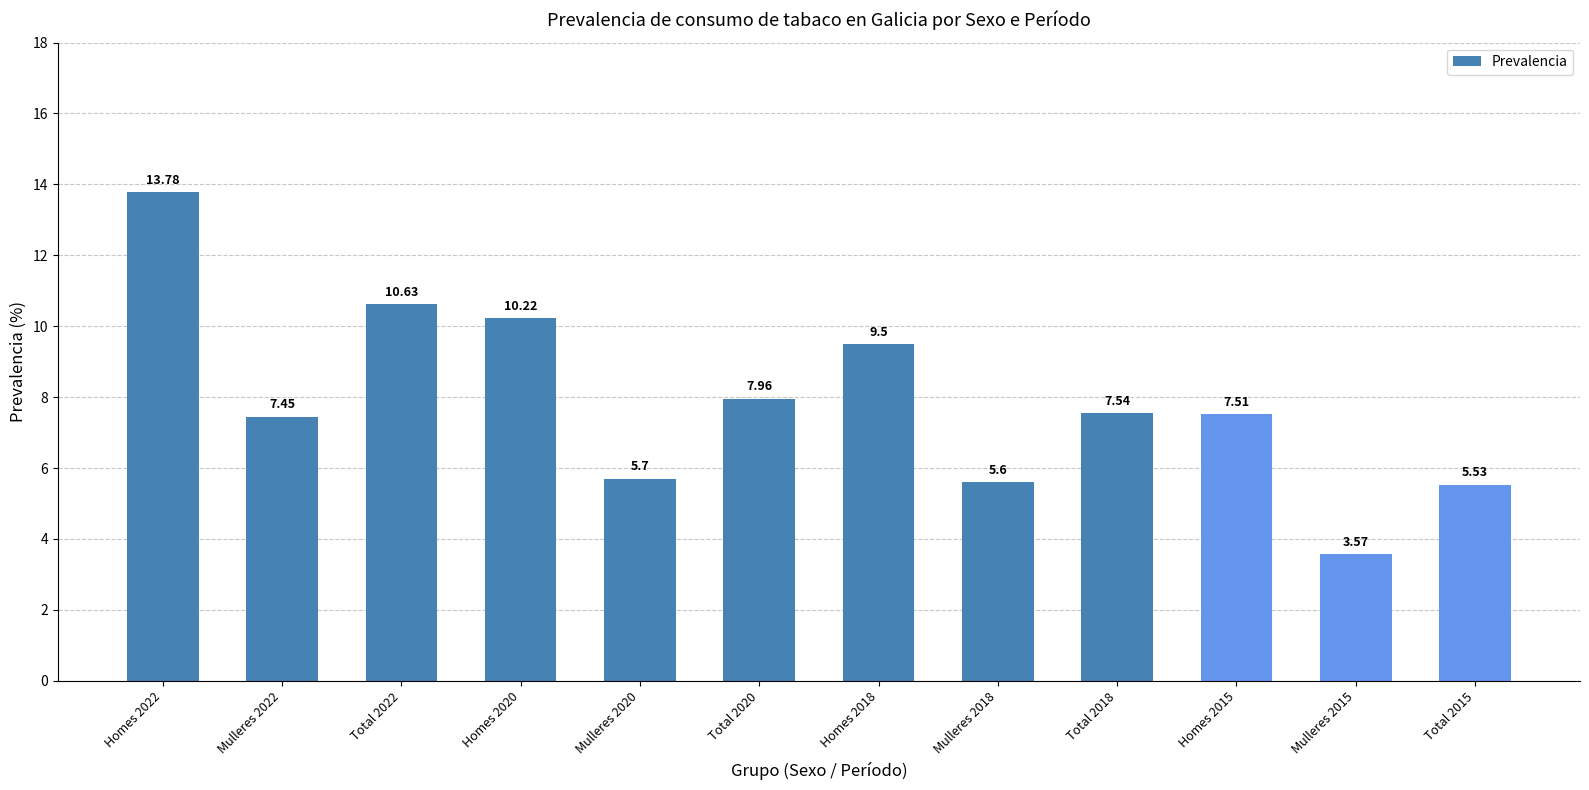

What is the difference between the maximum and minimum values?

10.2